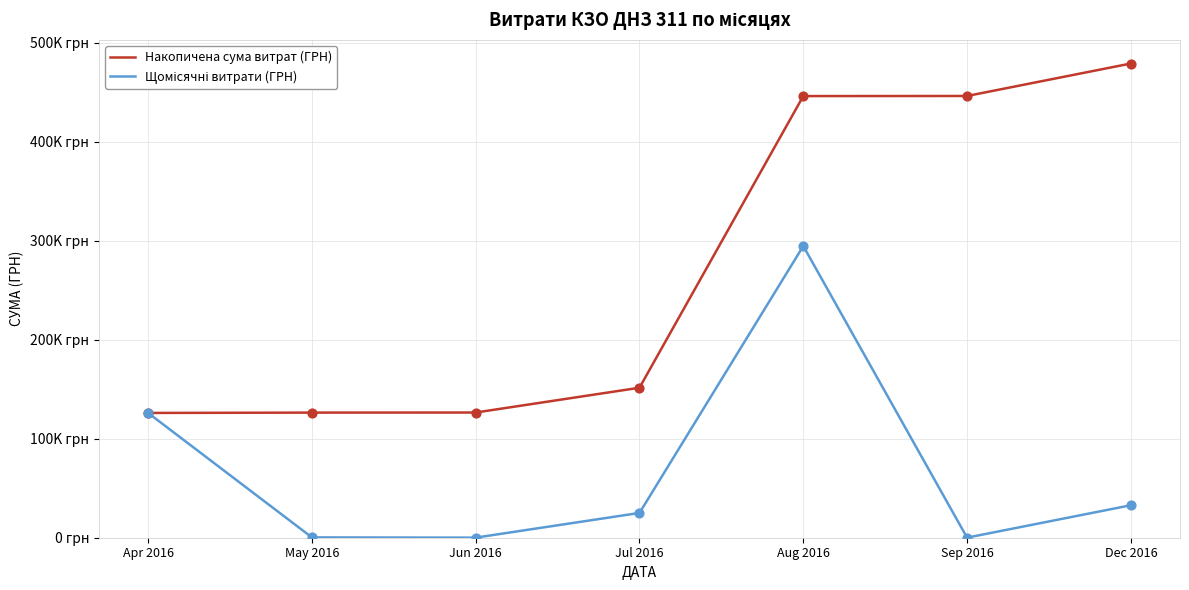

At how many categories does at least one series exceed 278971?

3